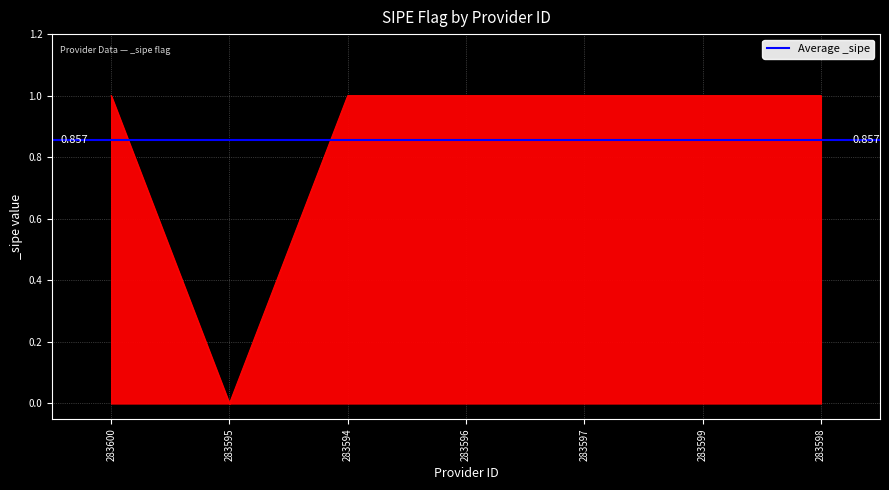

What position from the left is 283596?

4